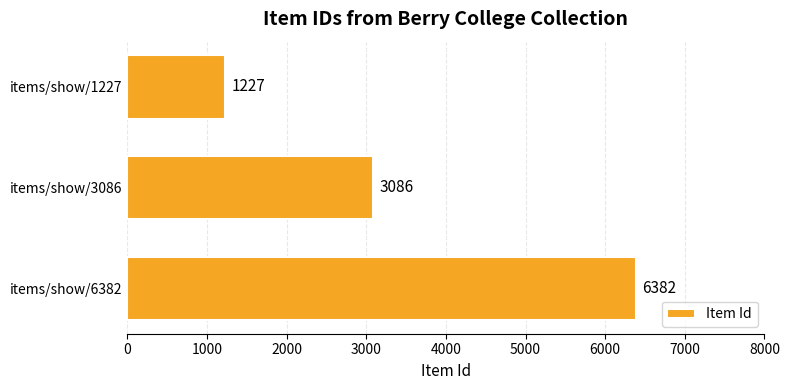

Is it true that the value at items/show/1227 is 1227?

True